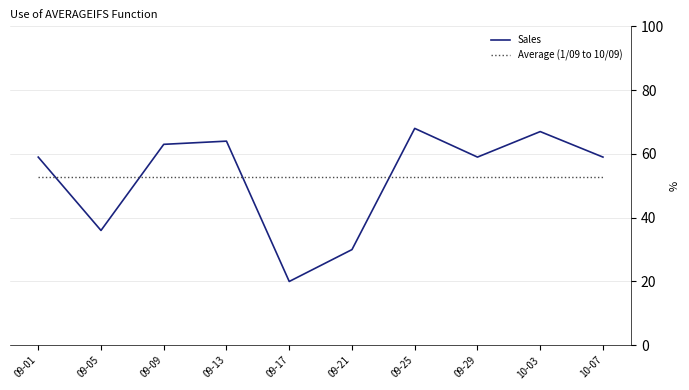

Which series has the largest range (max minus min)?

Sales